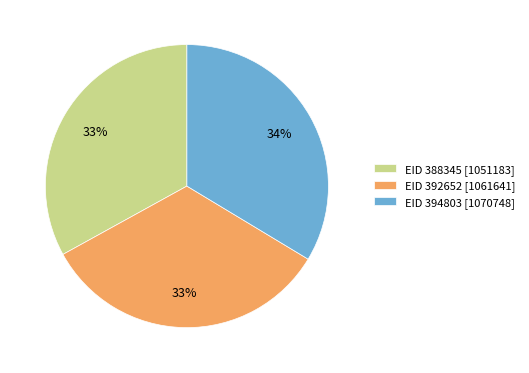

Is there any slice that represents more than half of the pie?

No